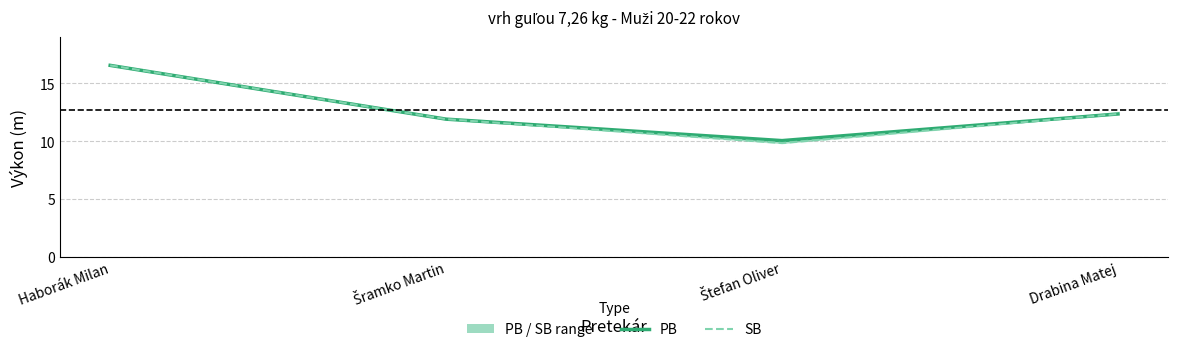

What is the total value across all series at Drabina Matej?

24.7